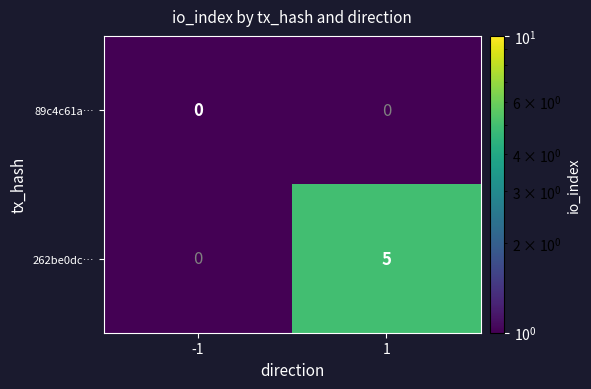

What is the difference between the 262be0dc… values at -1 and 1?

5